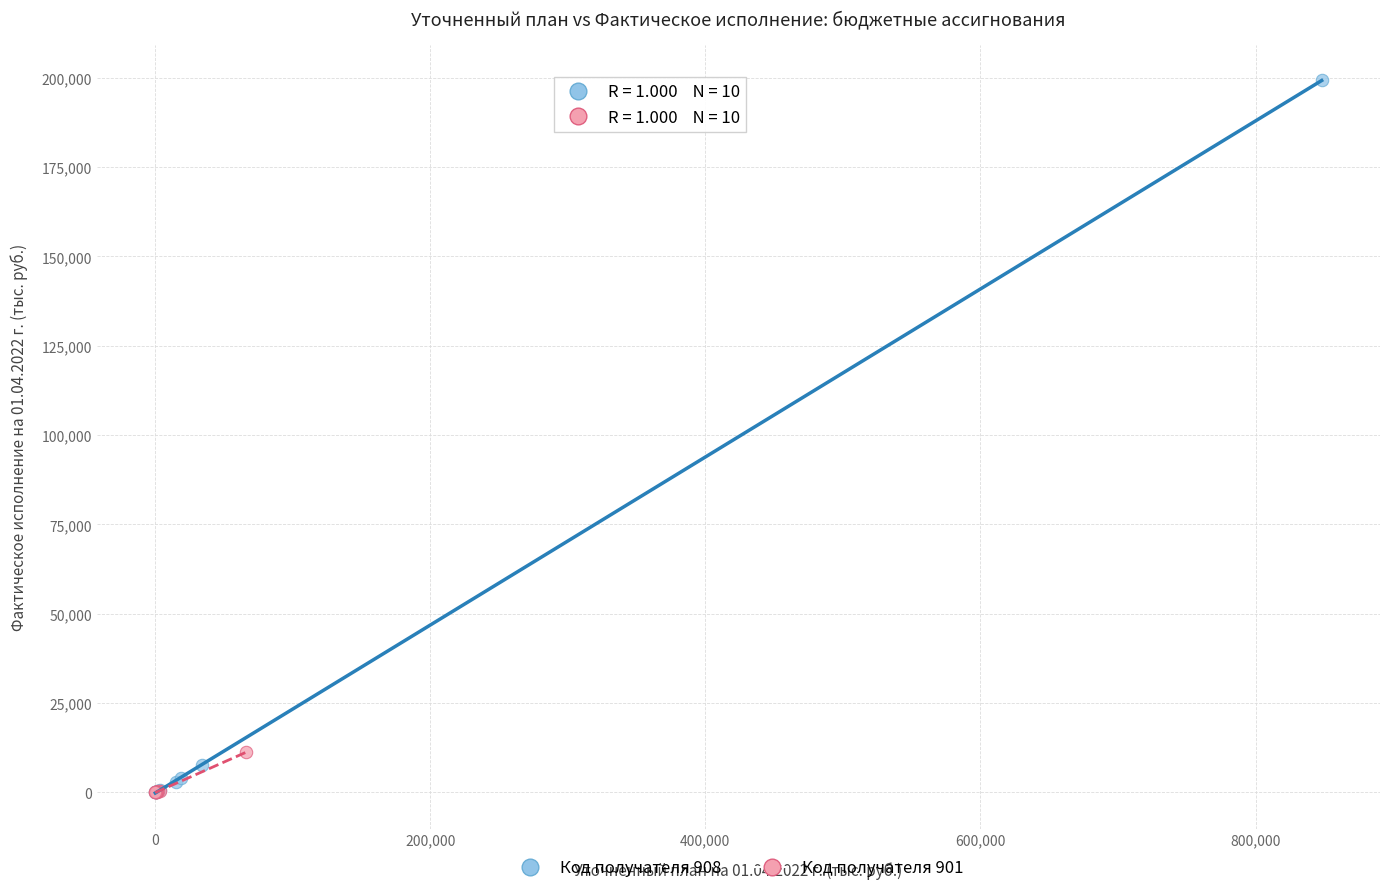

Which series contains the highest Y value?

Код получателя 908